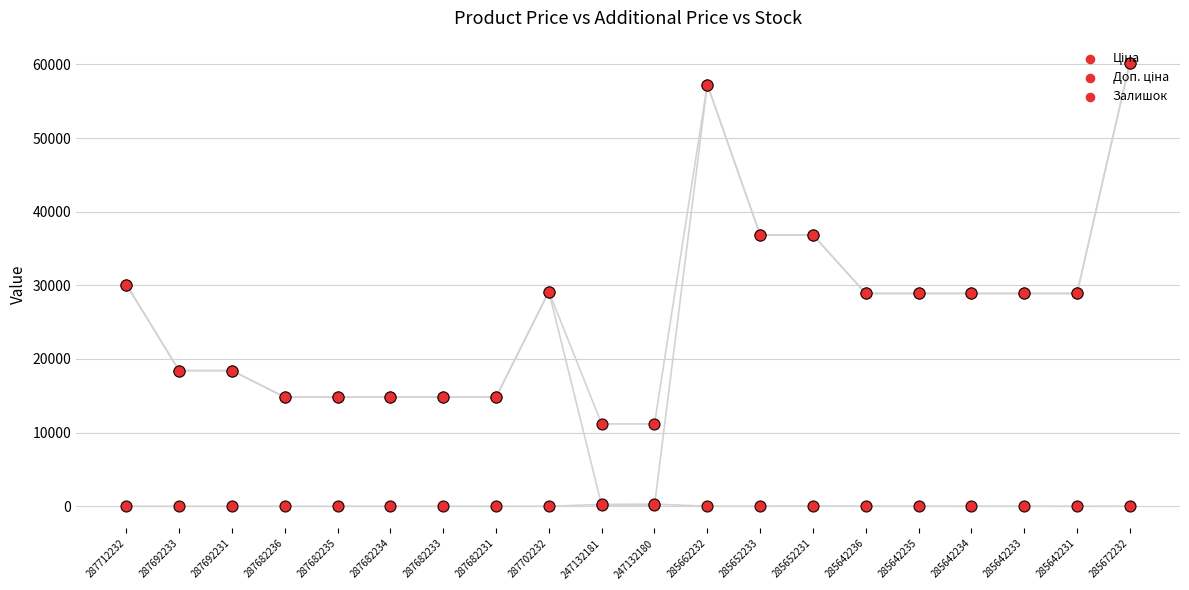

At which category is the sum across all series the highest?

285672232